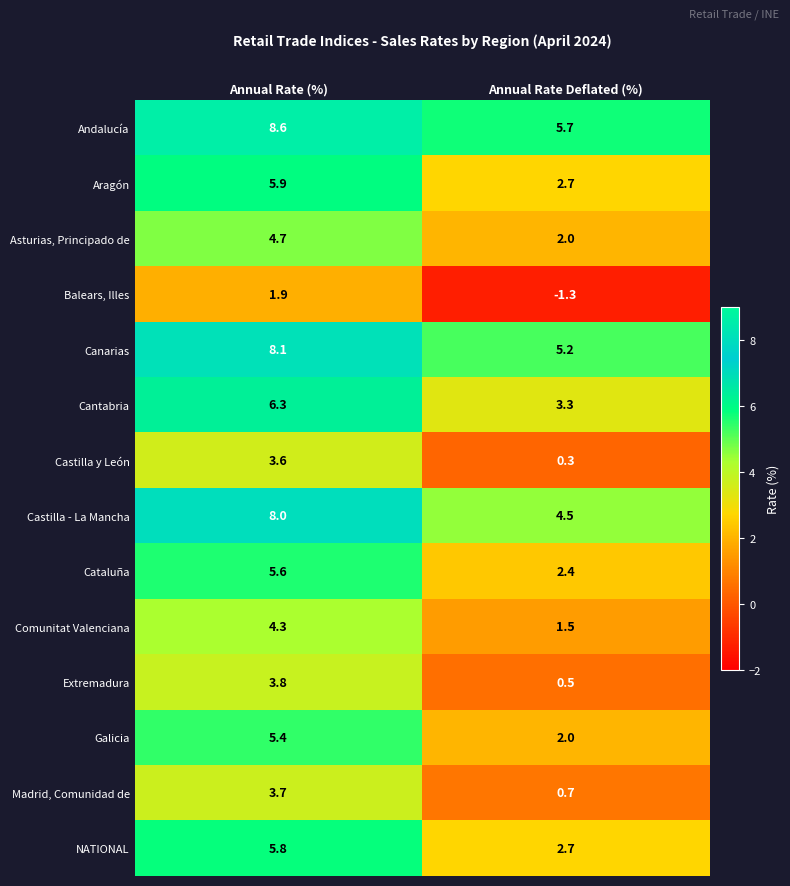

Which label corresponds to the largest value in the chart?

Annual Rate (%)